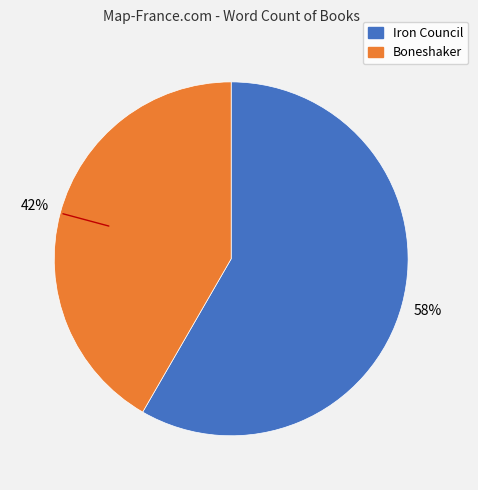

What is the ratio of the value at Boneshaker to the value at Iron Council?

0.7